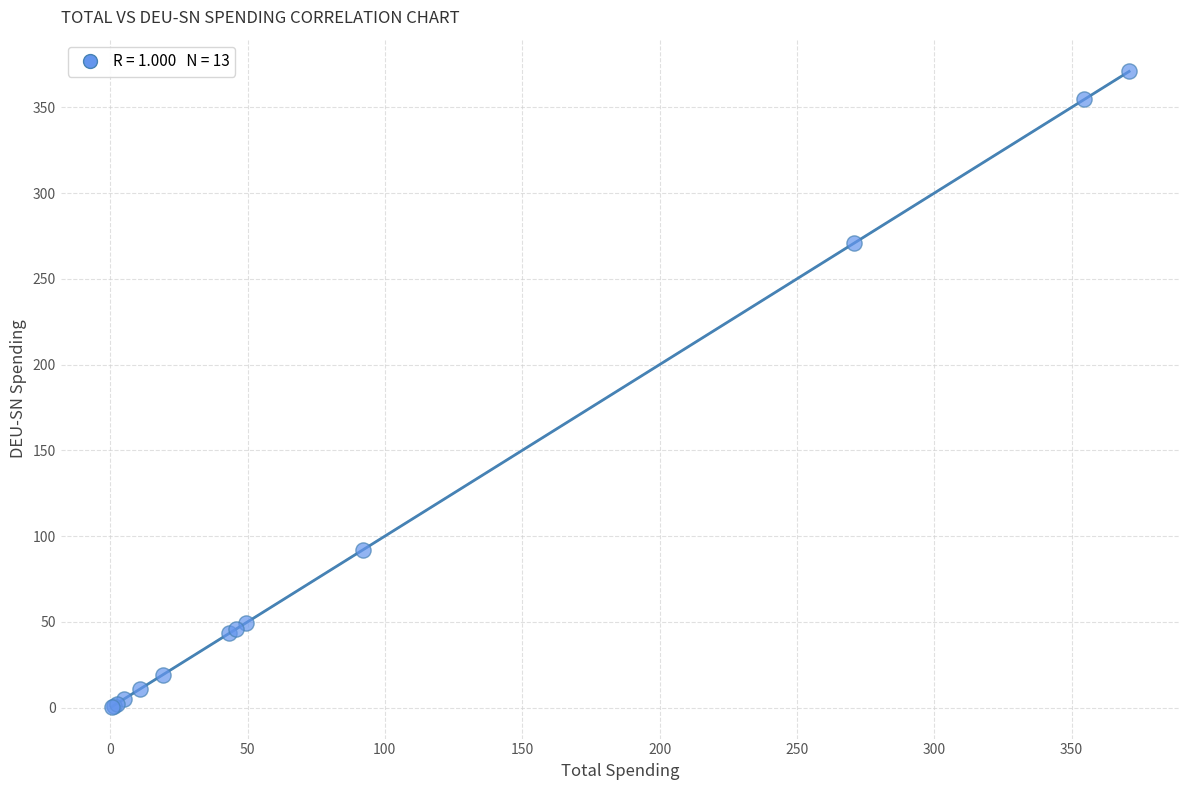

What Y value in the scatter plot is closest to 185?

270.8